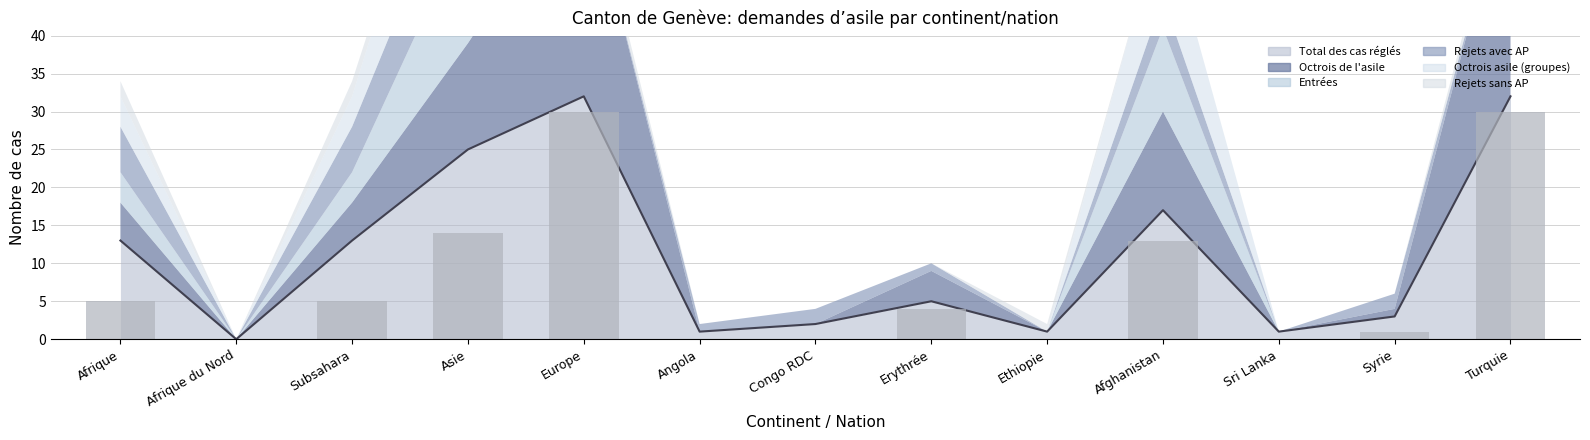

Where is Total des cas réglés nearest to the value 16?

Afghanistan